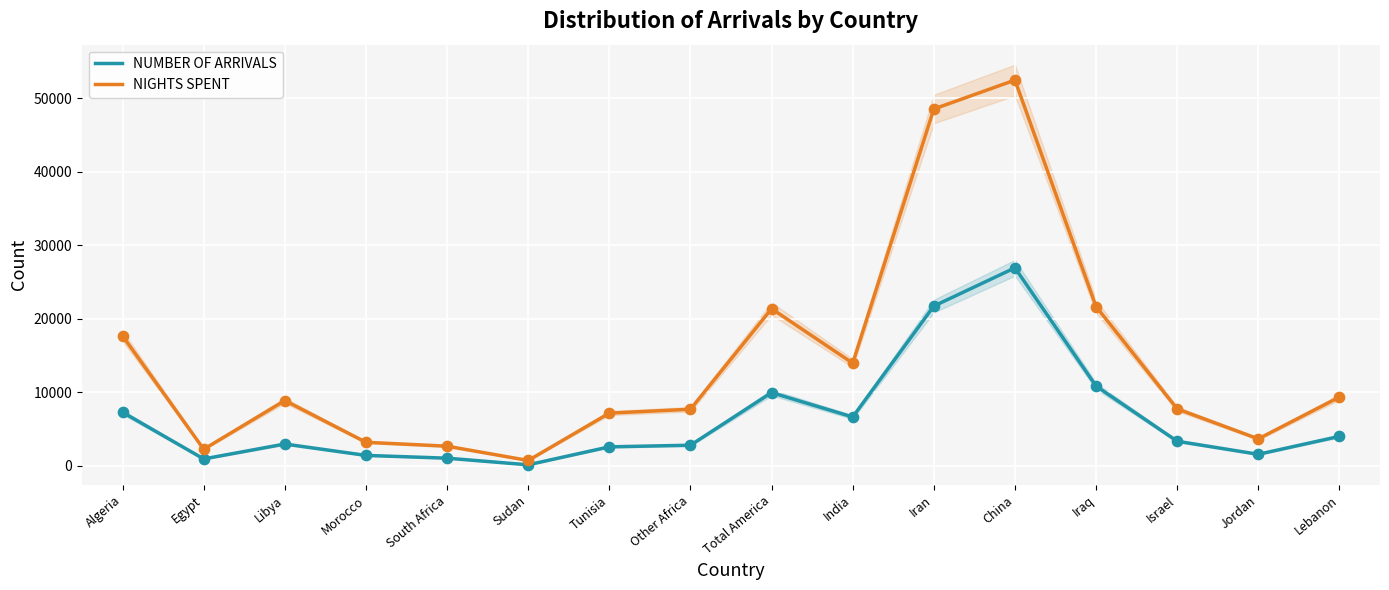

Which series reaches the maximum Y coordinate?

NIGHTS SPENT